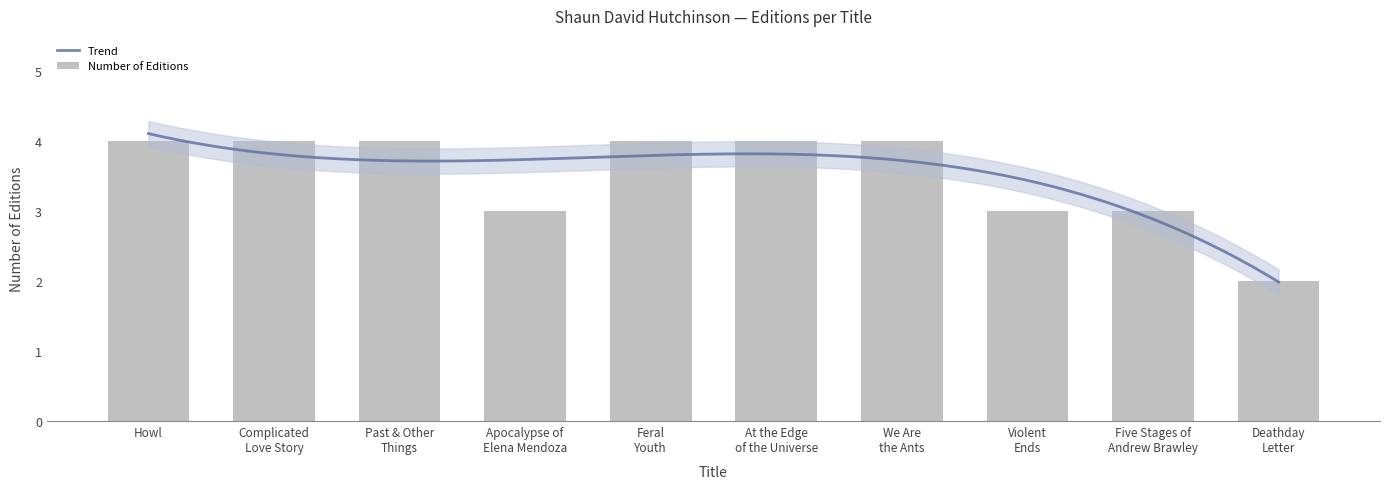

Which label corresponds to the smallest value in the chart?

Deathday Letter